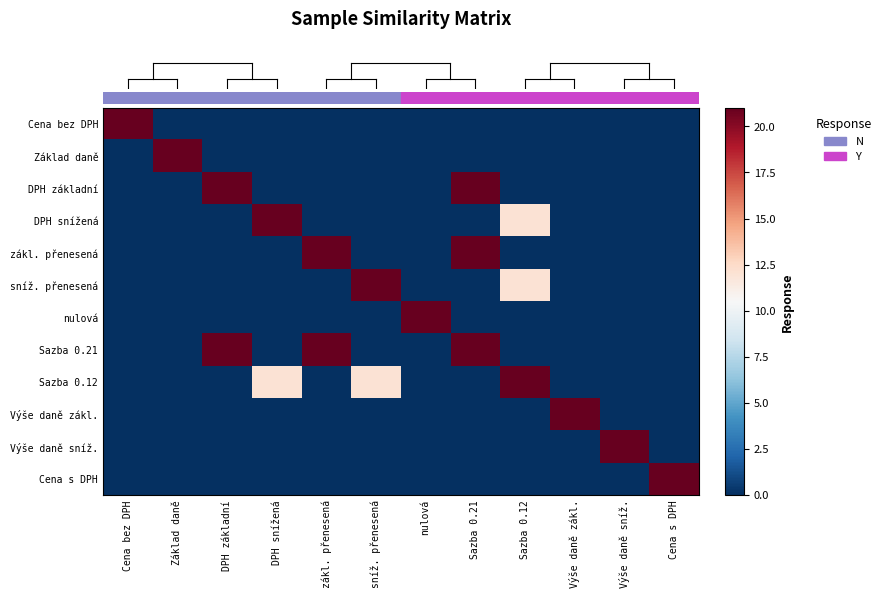

What is the maximum value shown in the chart?

21